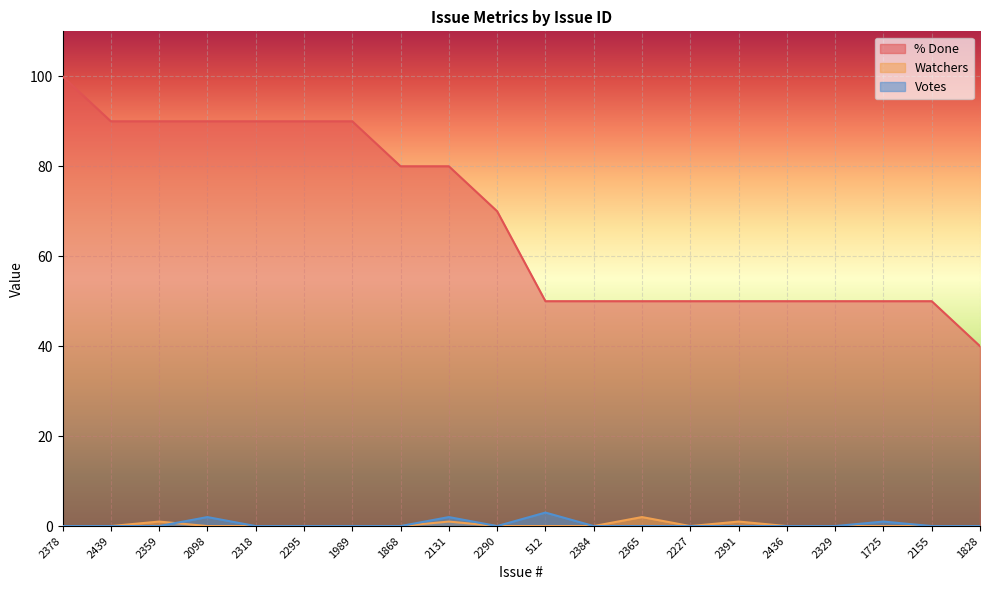

Count the number of data series in this chart.

3